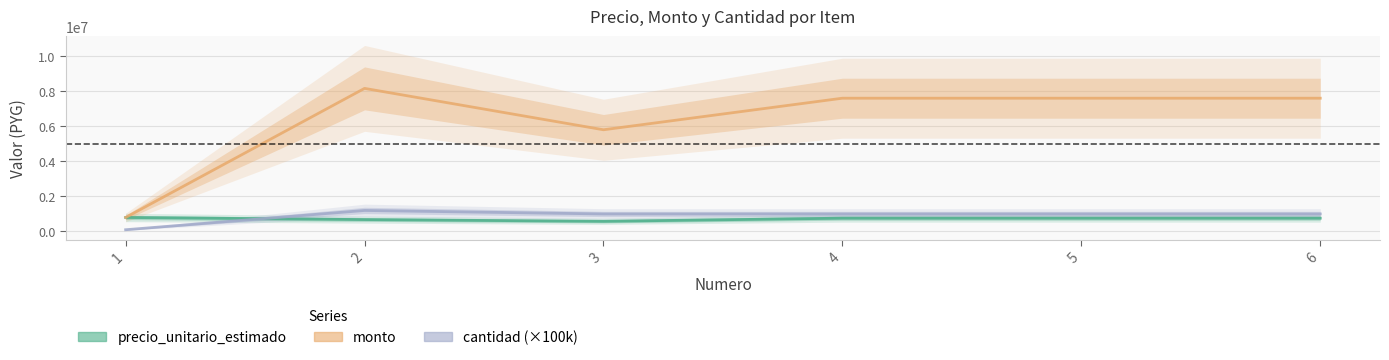

True or false: monto has a value of 9066200 at 3.

False